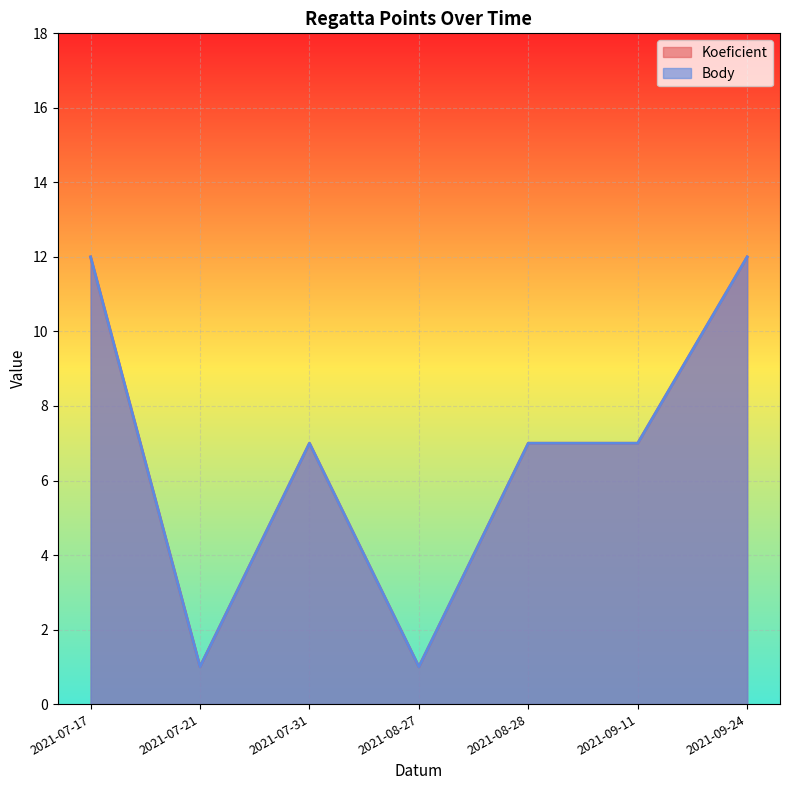

How many distinct data groups are displayed?

2